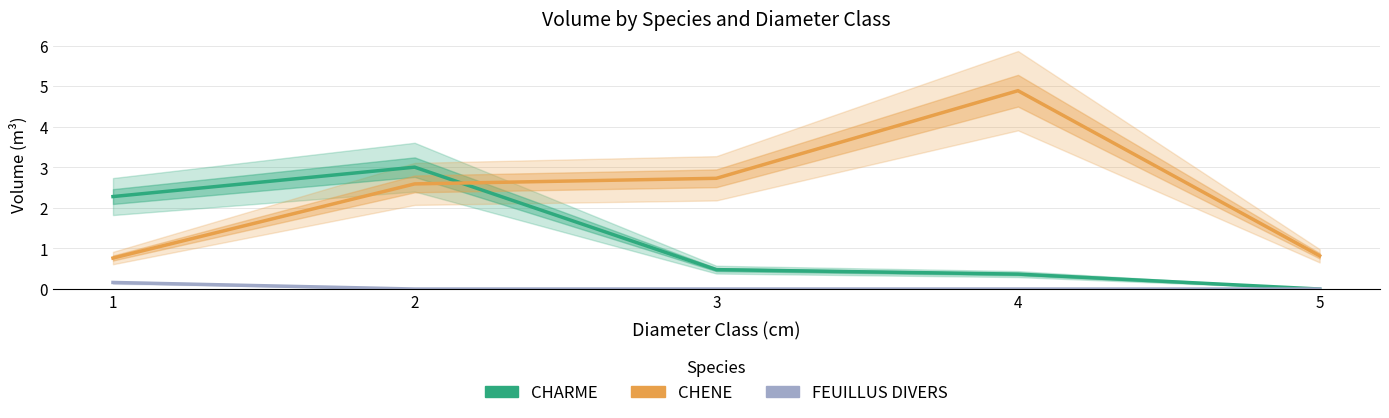

The value of FEUILLUS DIVERS at 4 is -0.1. True or false?

False